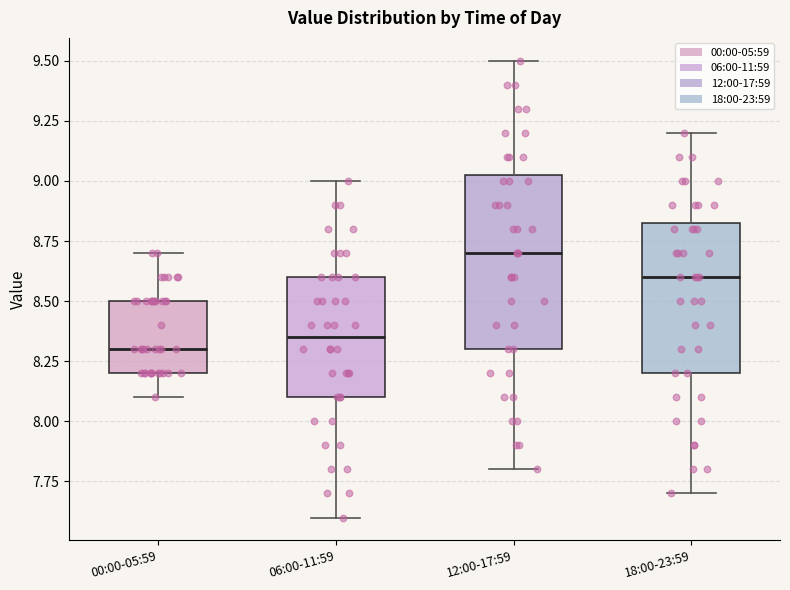

Where is the lower edge of the box for 12:00-17:59 on the y-axis? The values are not printed on the chart, so give them approximately, as read against the axis.

8.30